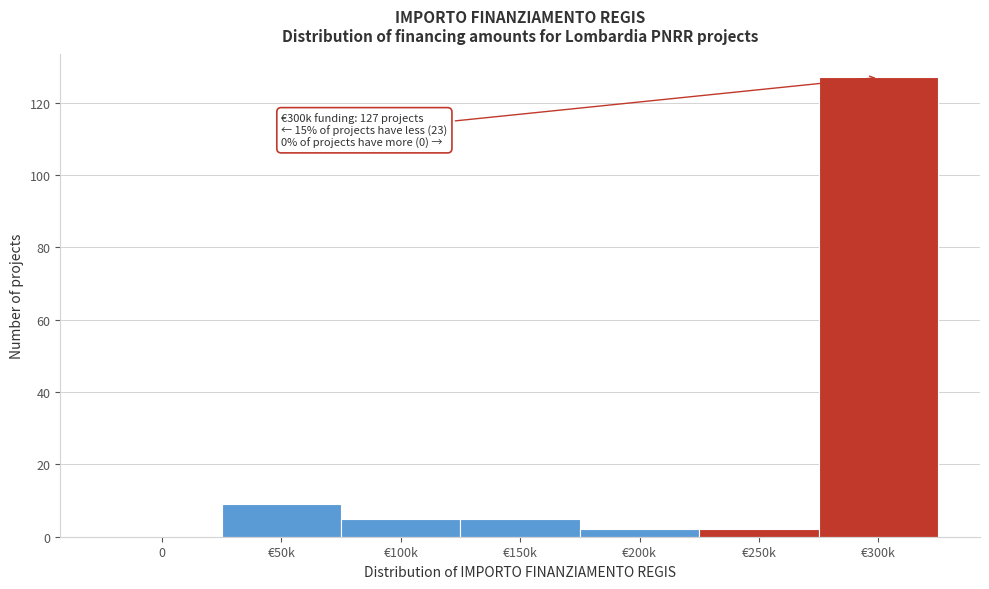

Reading left to right, list all the values displayed in this chart.

0=0	€50k=9	€100k=5	€150k=5	€200k=2	€250k=2	€300k=127